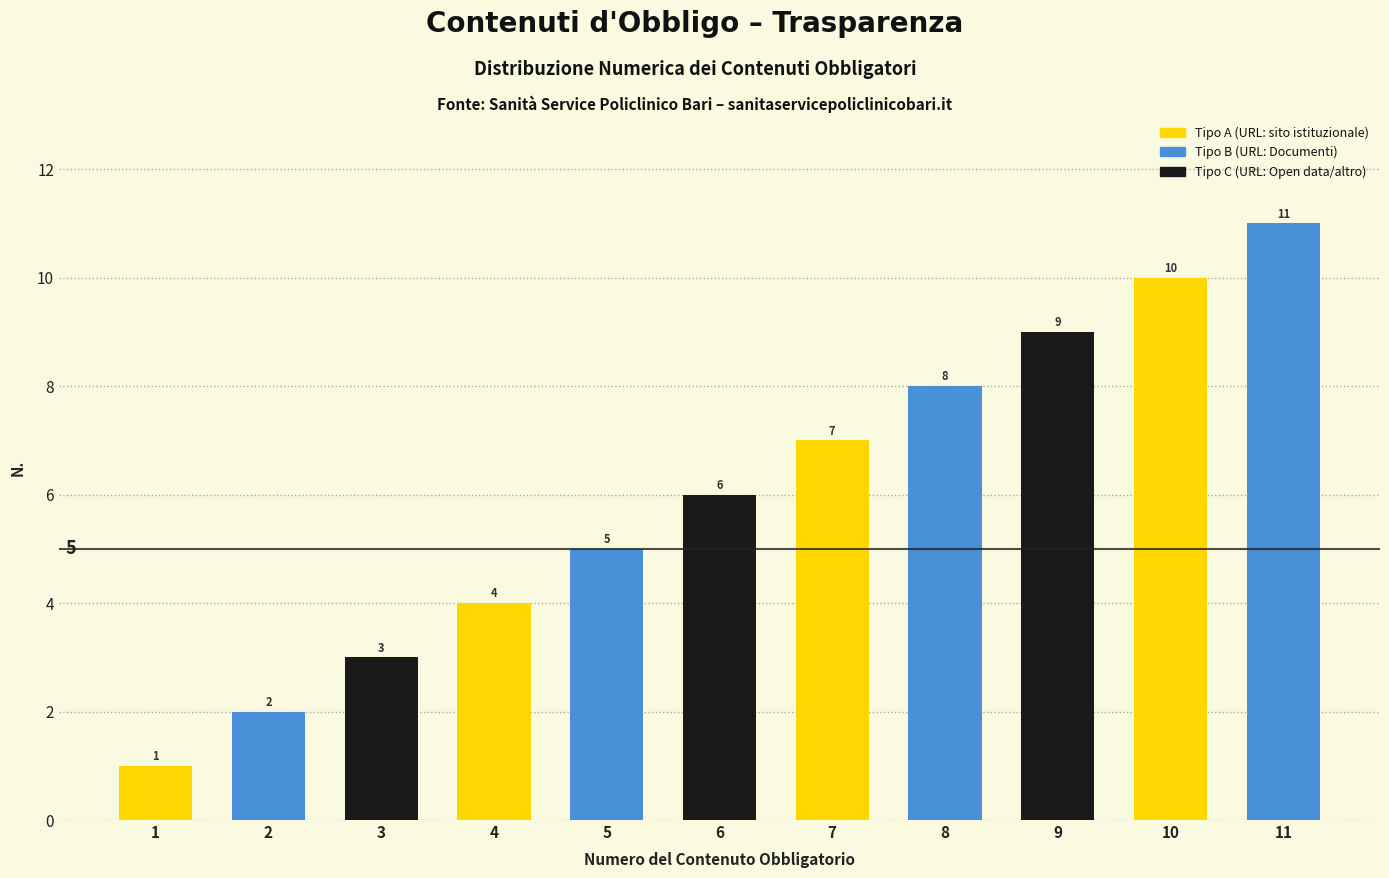

Which label corresponds to the largest value in the chart?

11